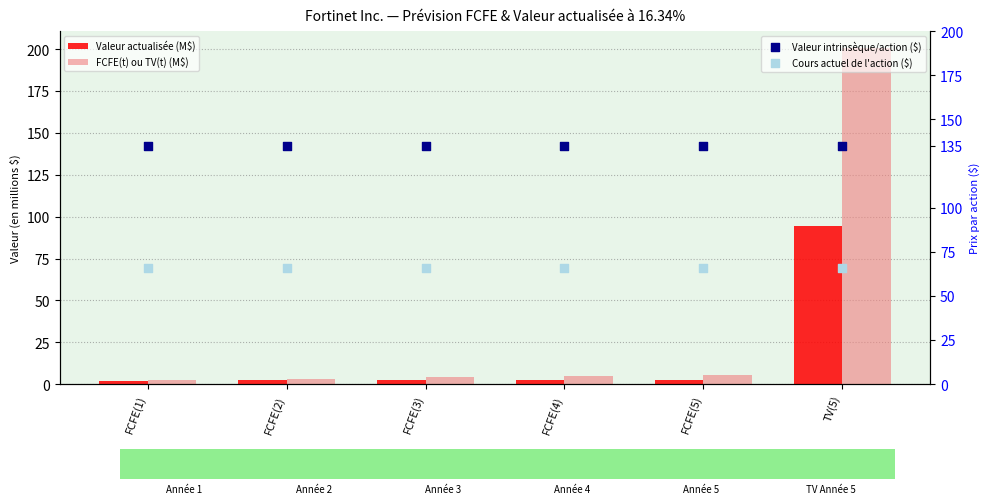

Is the value of Valeur actualisée (M$) at TV(5) greater than the value of FCFE(t) ou TV(t) (M$) at TV(5)?

No